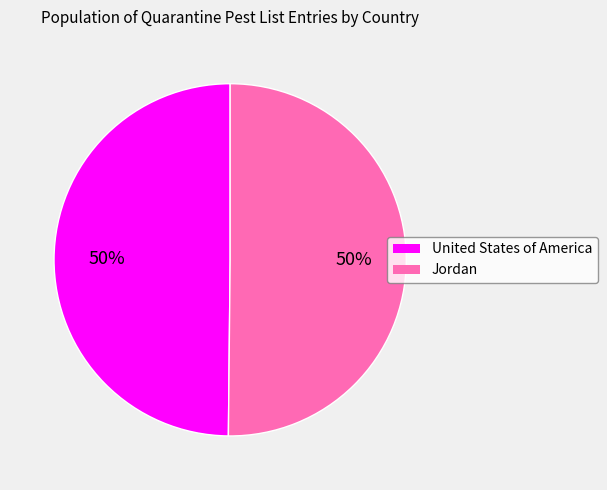

To the nearest percent, what portion does Jordan represent?

50%